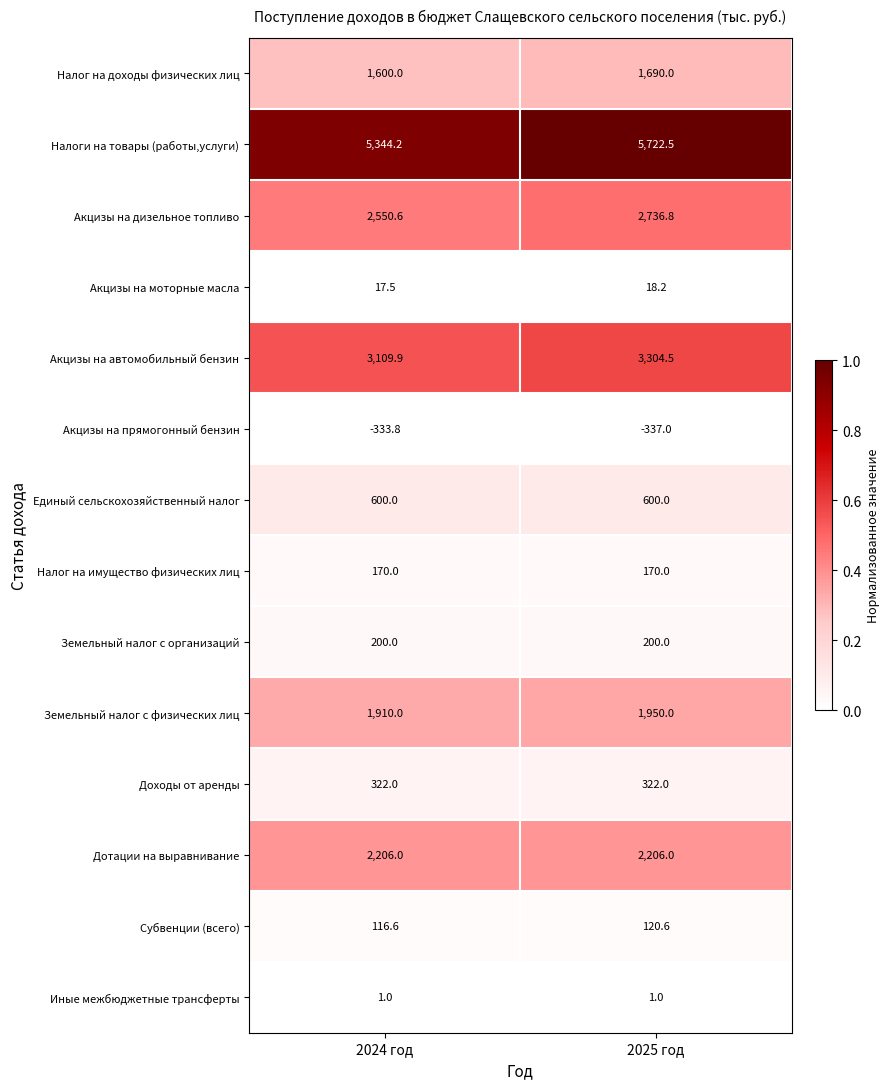

What is the average value of the Налоги на товары (работы,услуги) series?

5533.4